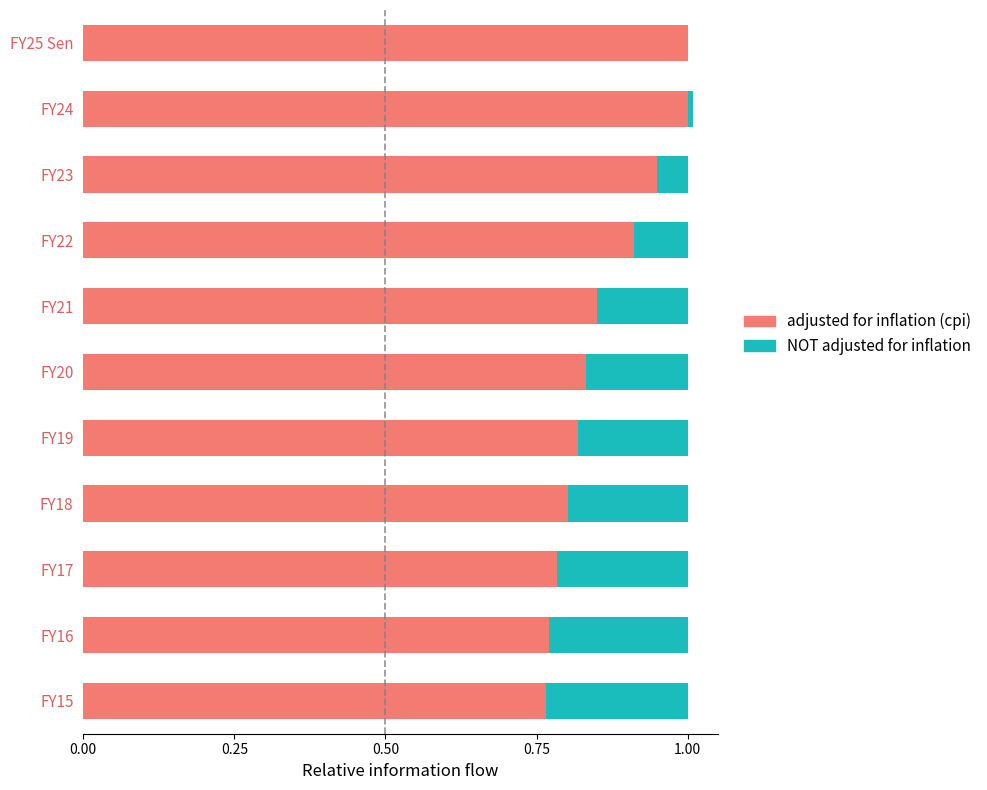

Which series changed the most between 0.25 and 8?

NOT adjusted for inflation